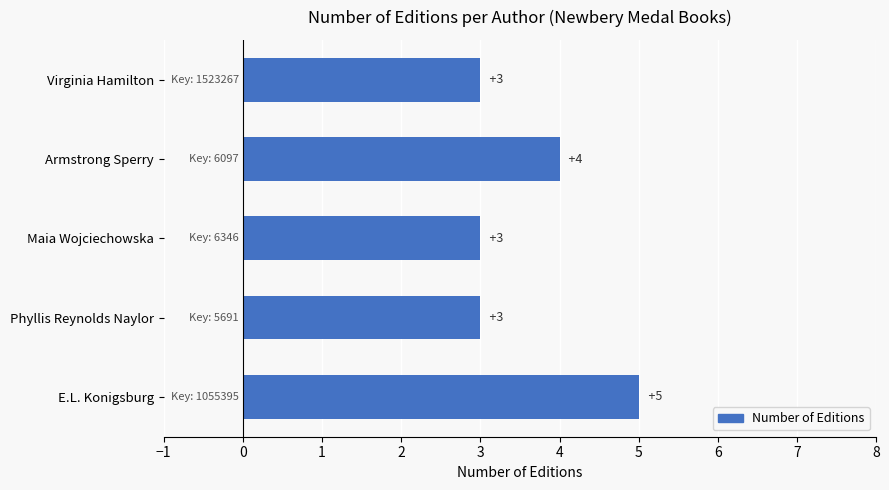

How many data points are above 3?

2